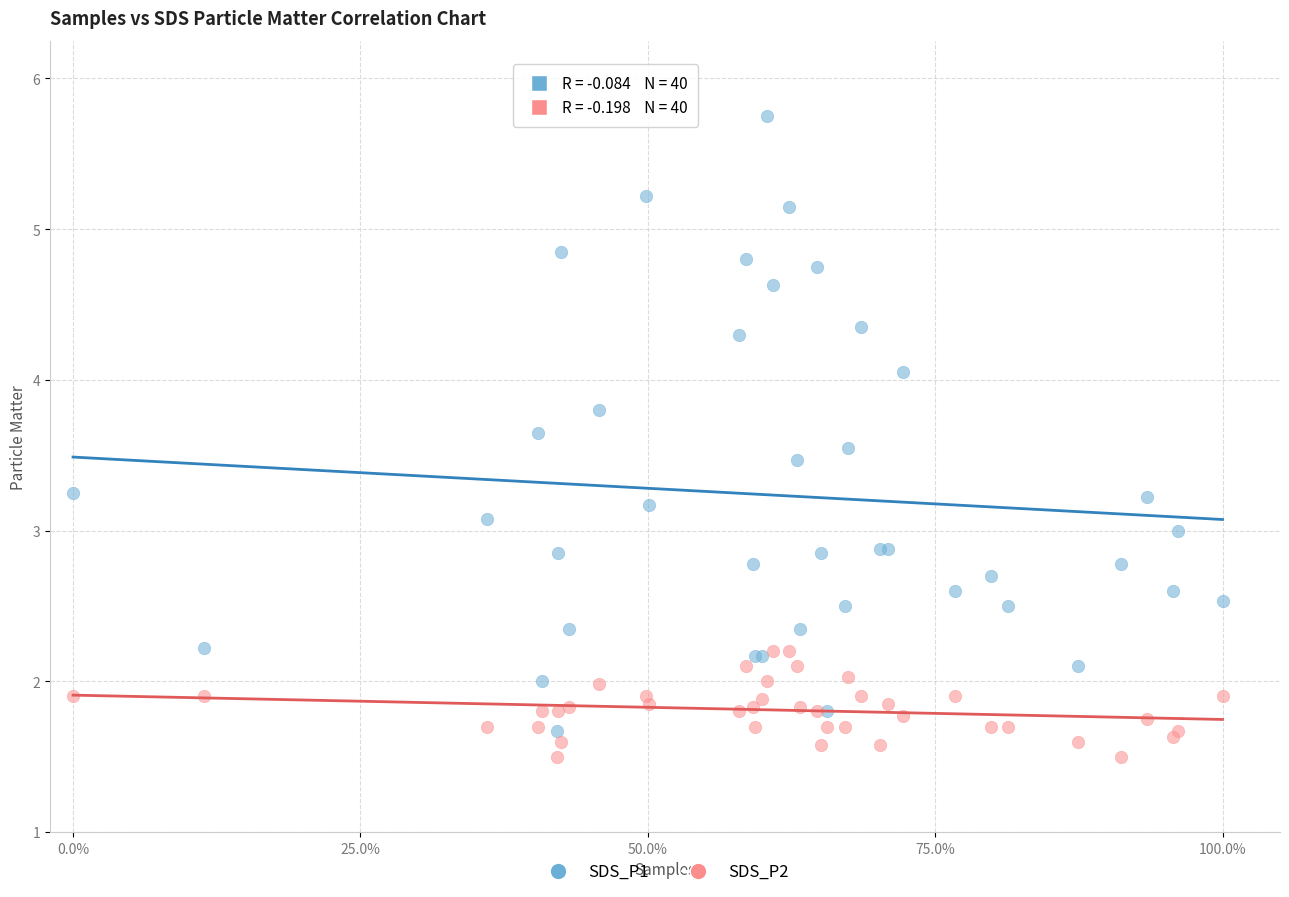

Which series reaches the minimum Y coordinate?

SDS_P2